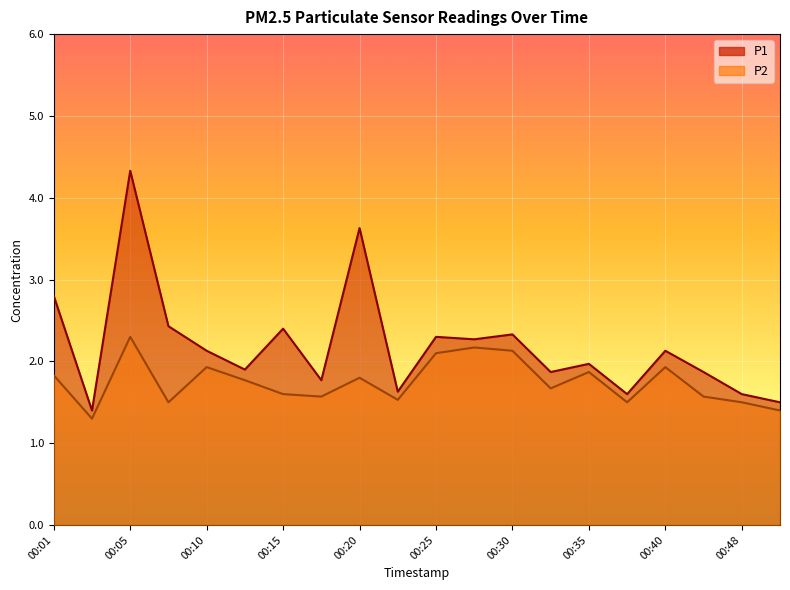

What value does the P1 series have at 00:03?

1.4